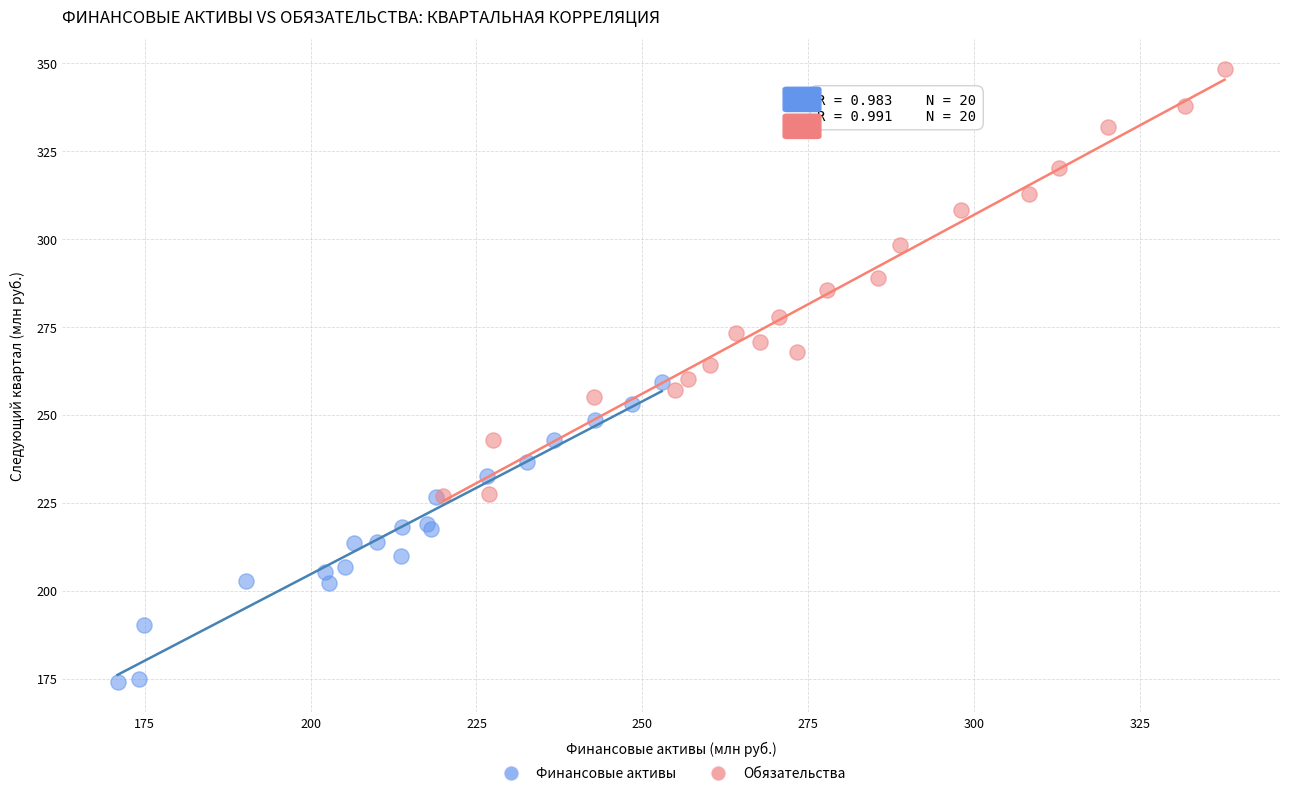

Which series has the largest Y range (max minus min)?

Обязательства